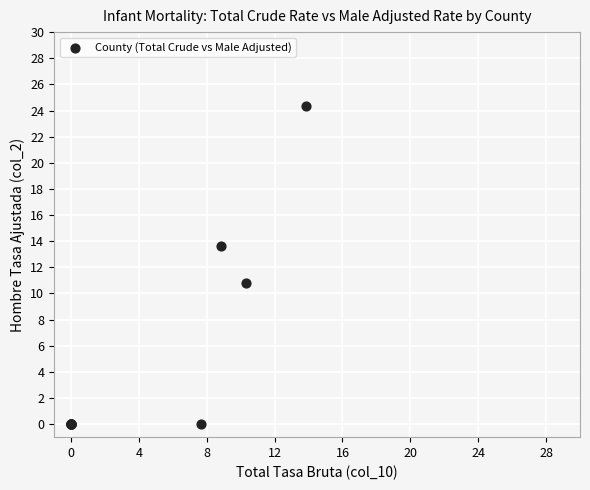

What Y value in the scatter plot is closest to 12?

10.8